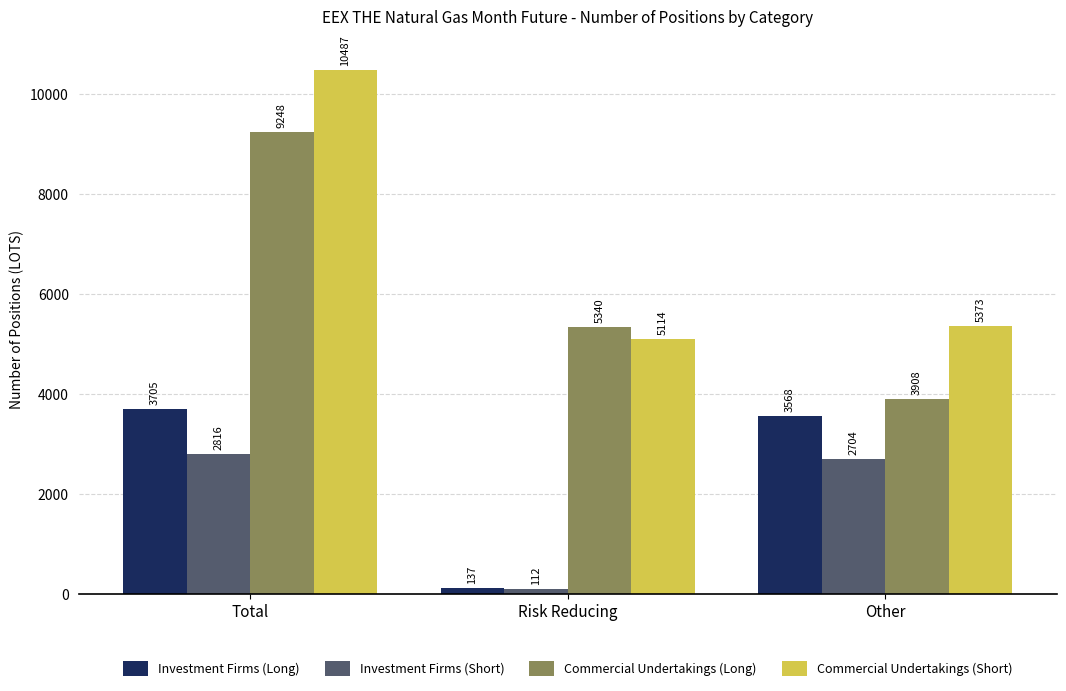

At which label does Commercial Undertakings (Short) first exceed 5373?

Total